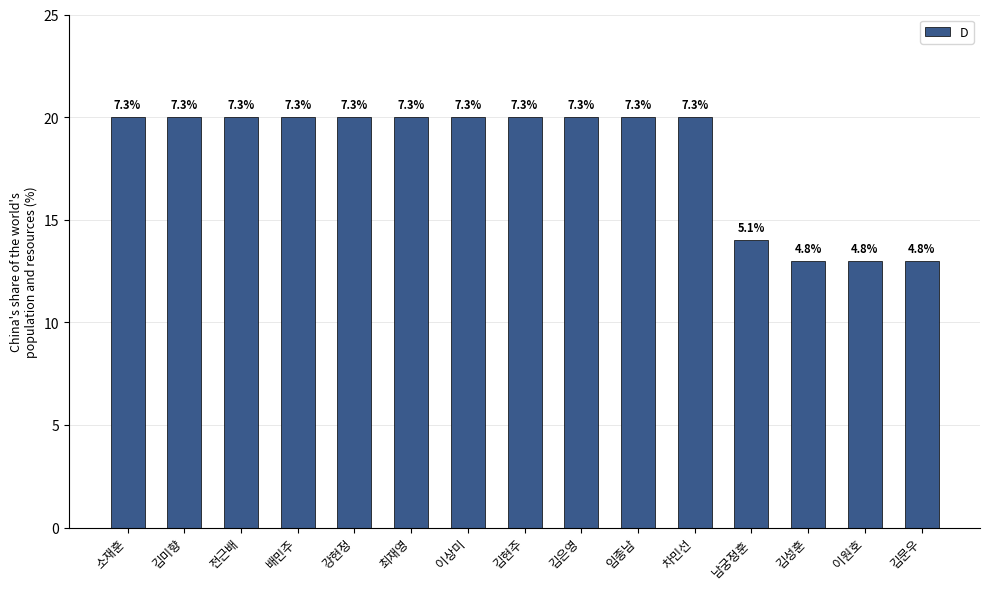

What is the value of the 1st bar from the left?

20